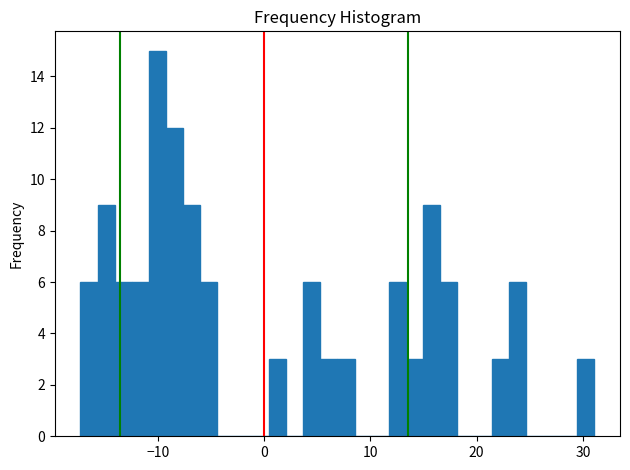

Read against the x-axis, roughly where is the centre of the tallest bar?

-10